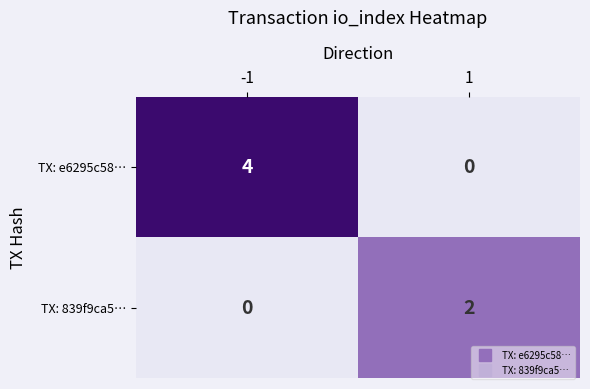

What is the difference between the maximum and minimum values in the TX: e6295c58… series?

4